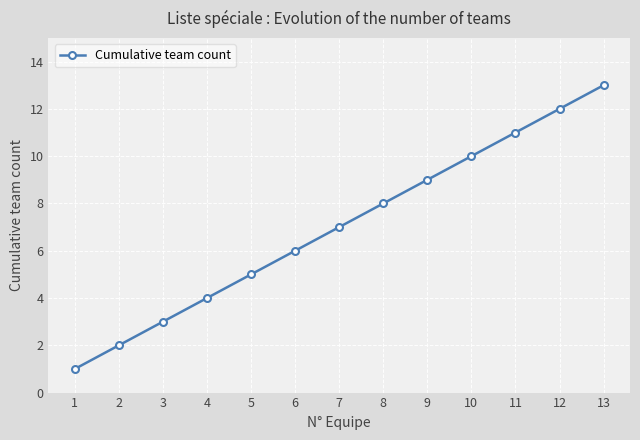

Reading right to left, transcribe all the data shown in this chart.

13	12	11	10	9	8	7	6	5	4	3	2	1